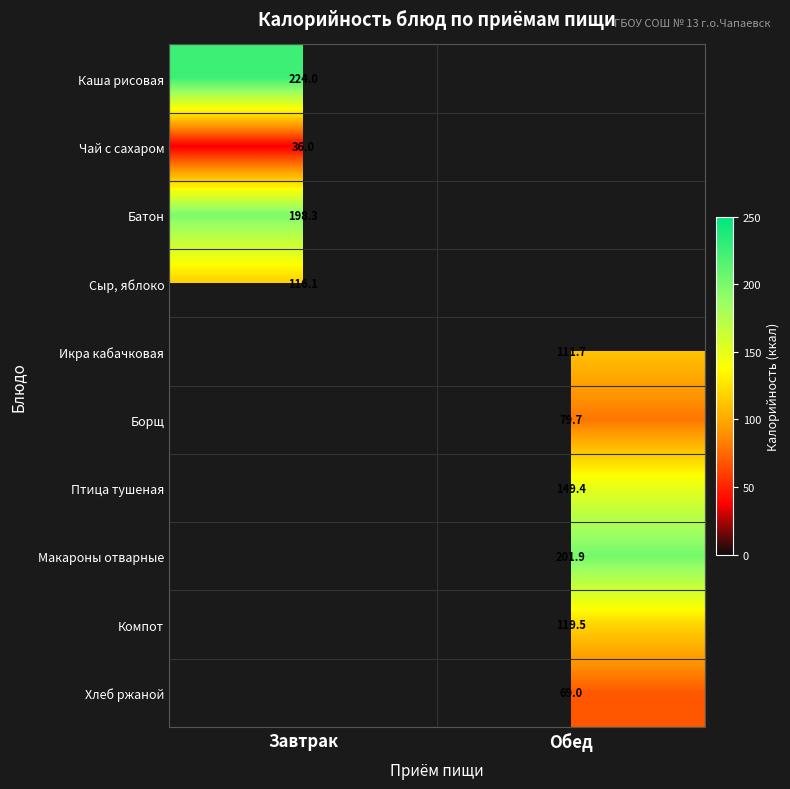

At how many categories does at least one series exceed 88?

2